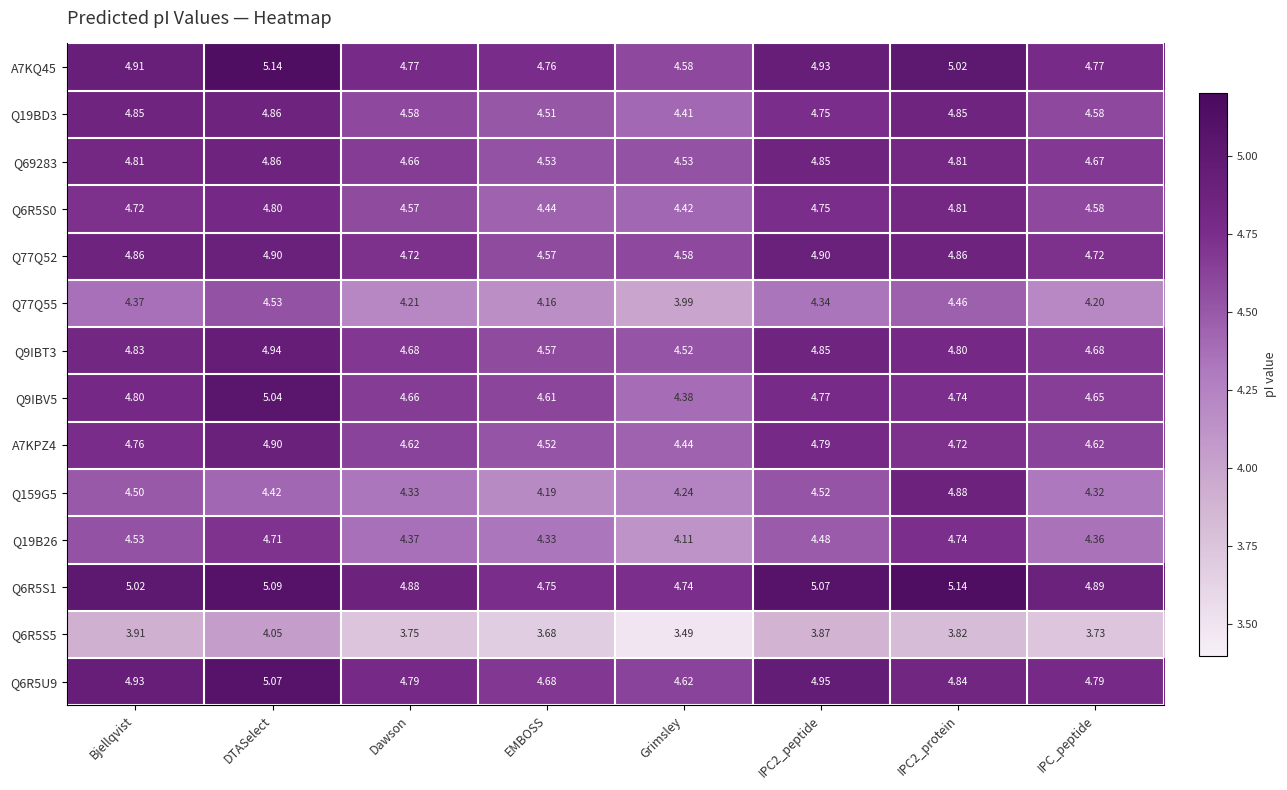

Which series has the largest total across all categories?

Q6R5S1